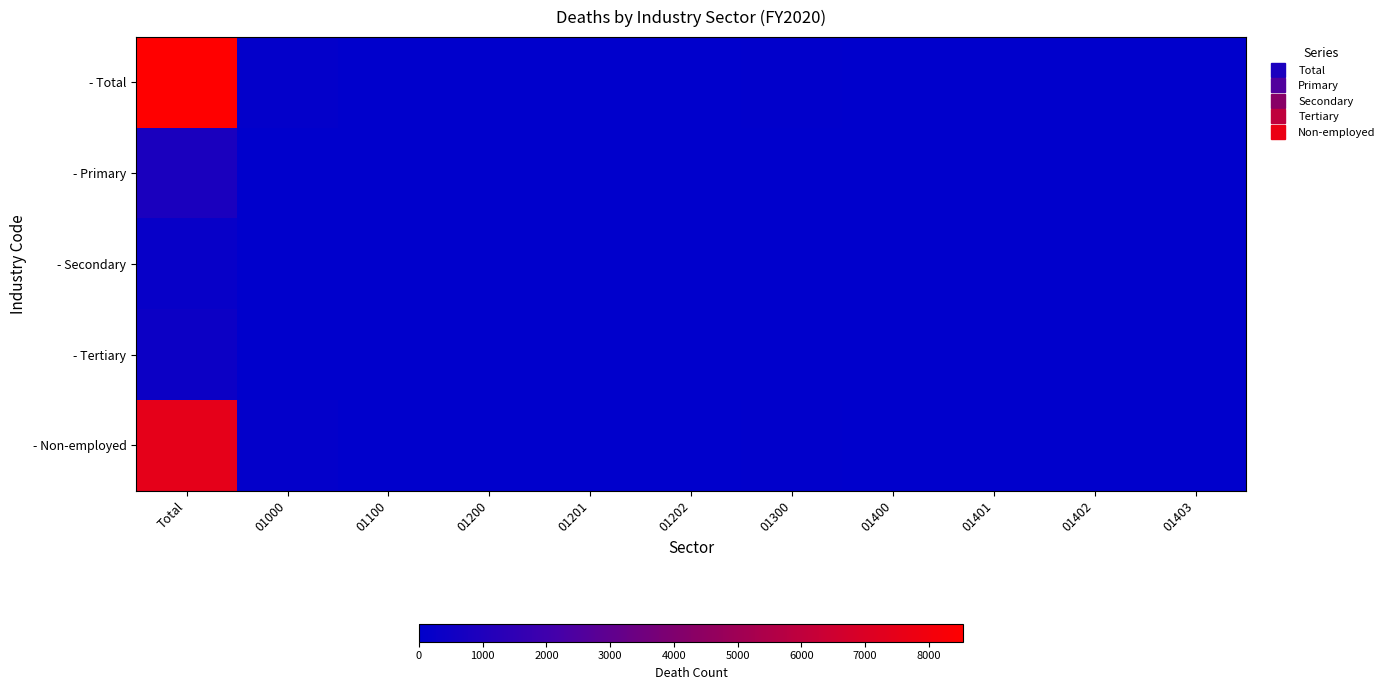

Reading right to left, extract all data points from this chart.

- Total: 01403=1	01402=10	01401=2	01400=13	01300=48	01202=2	01201=15	01200=17	01100=6	01000=127	Total=8539
- Primary: 01403=0	01402=0	01401=1	01400=1	01300=4	01202=0	01201=3	01200=3	01100=0	01000=10	Total=841
- Secondary: 01403=0	01402=0	01401=0	01400=0	01300=0	01202=0	01201=1	01200=1	01100=0	01000=2	Total=251
- Tertiary: 01403=0	01402=0	01401=1	01400=1	01300=2	01202=0	01201=2	01200=2	01100=0	01000=5	Total=409
- Non-employed: 01403=1	01402=10	01401=1	01400=12	01300=43	01202=2	01201=12	01200=14	01100=6	01000=116	Total=7458